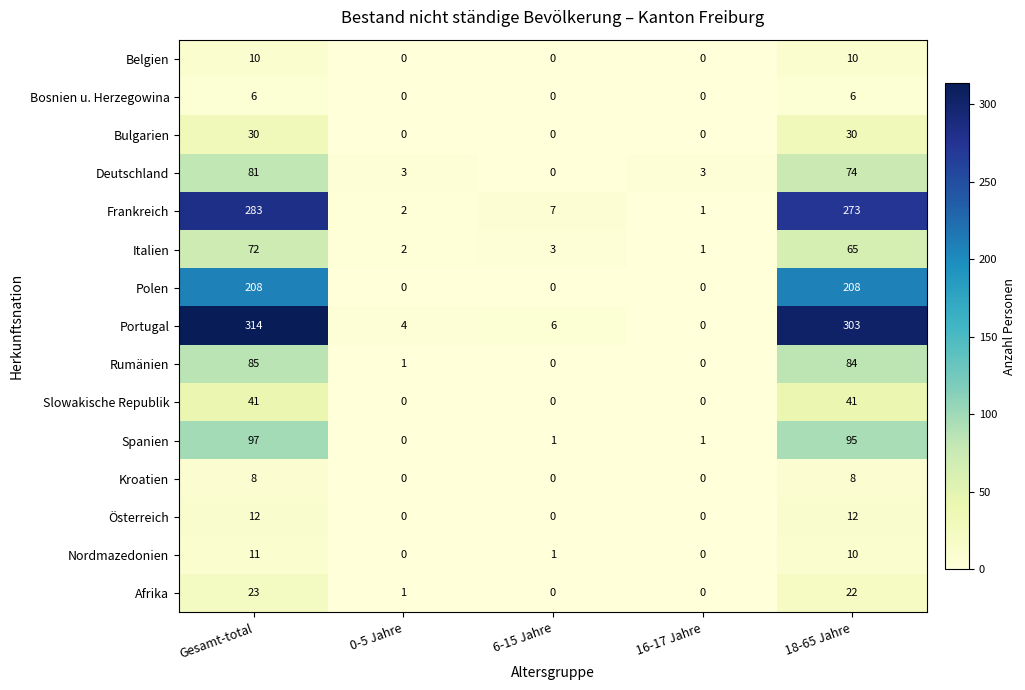

Where is Portugal nearest to the value 157?

18-65 Jahre